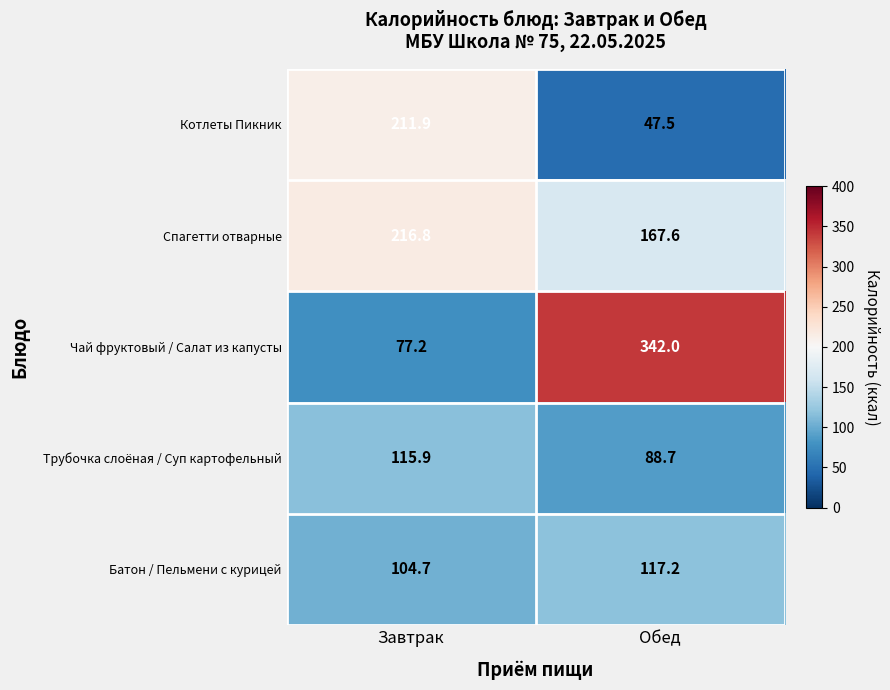

What is the difference between the maximum and minimum values in the Чай фруктовый / Салат из капусты series?

264.8